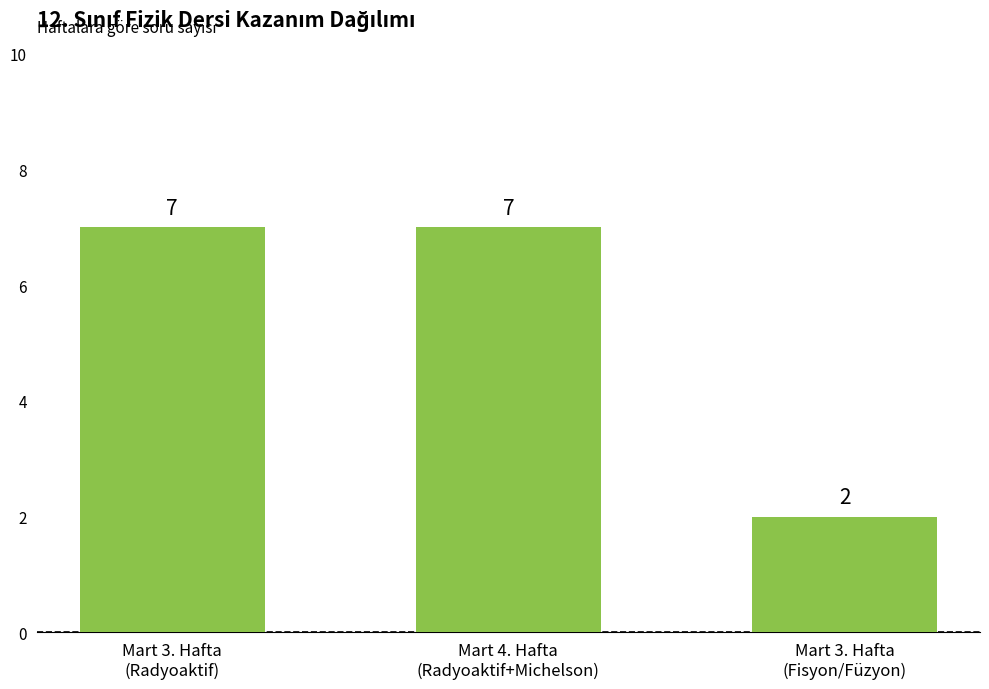

What is the value of the 3rd bar from the left?

2